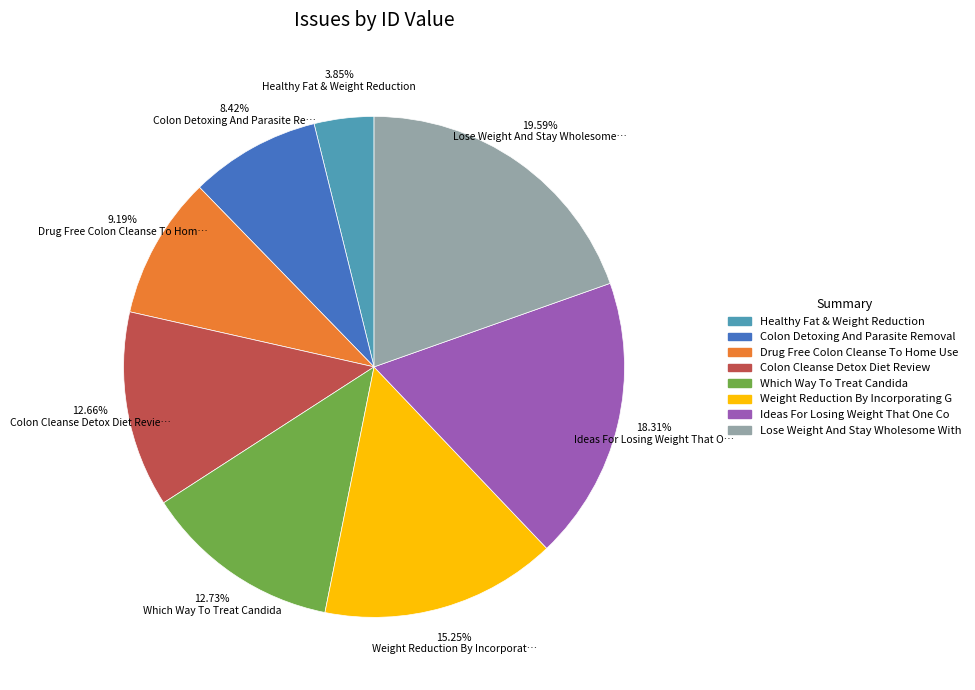

Count the number of slices in the pie.

8